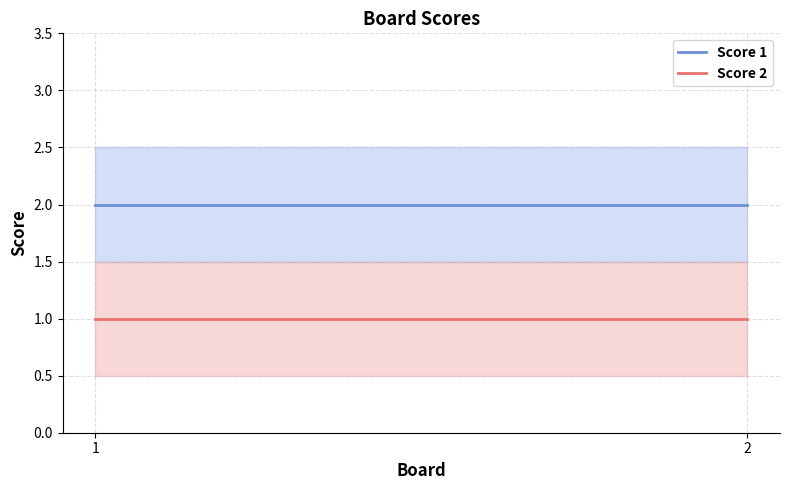

True or false: Score 2 has a value of 1 at 1.

True